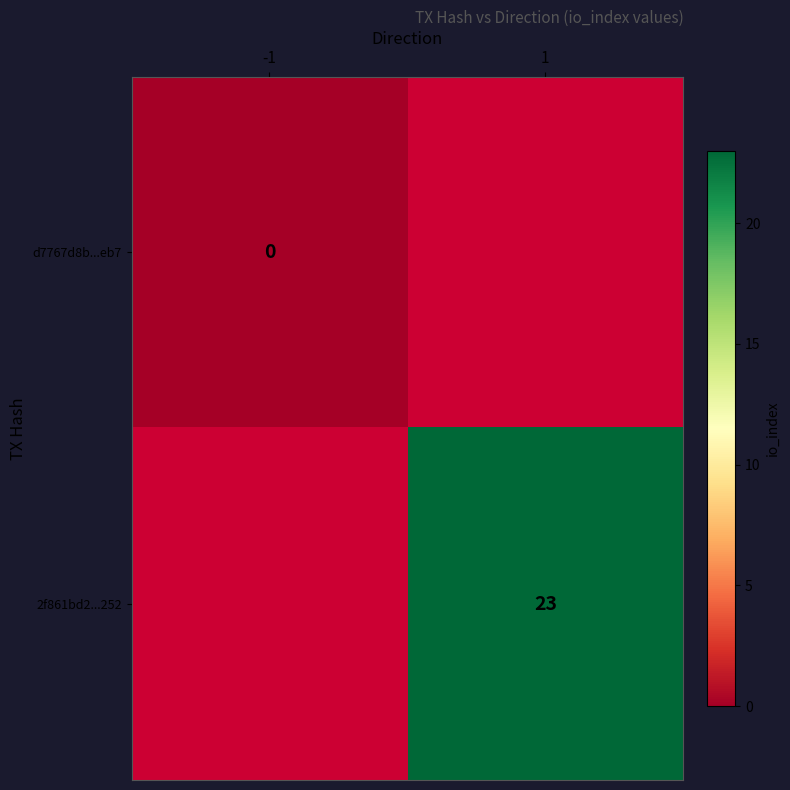

Count the number of data series in this chart.

2